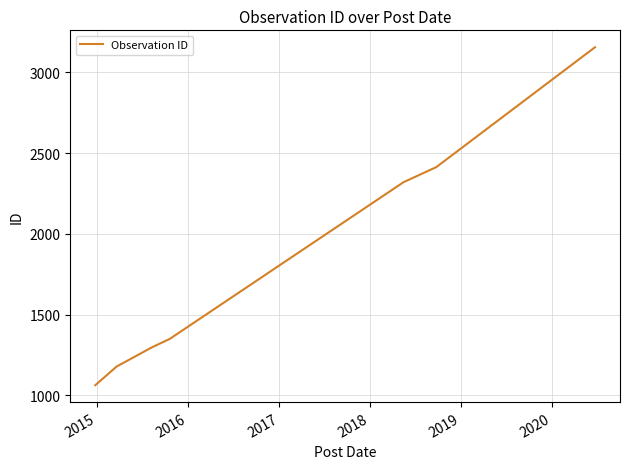

Reading left to right, extract all data points from this chart.

1062	1178	1297	1349	2320	2413	3156